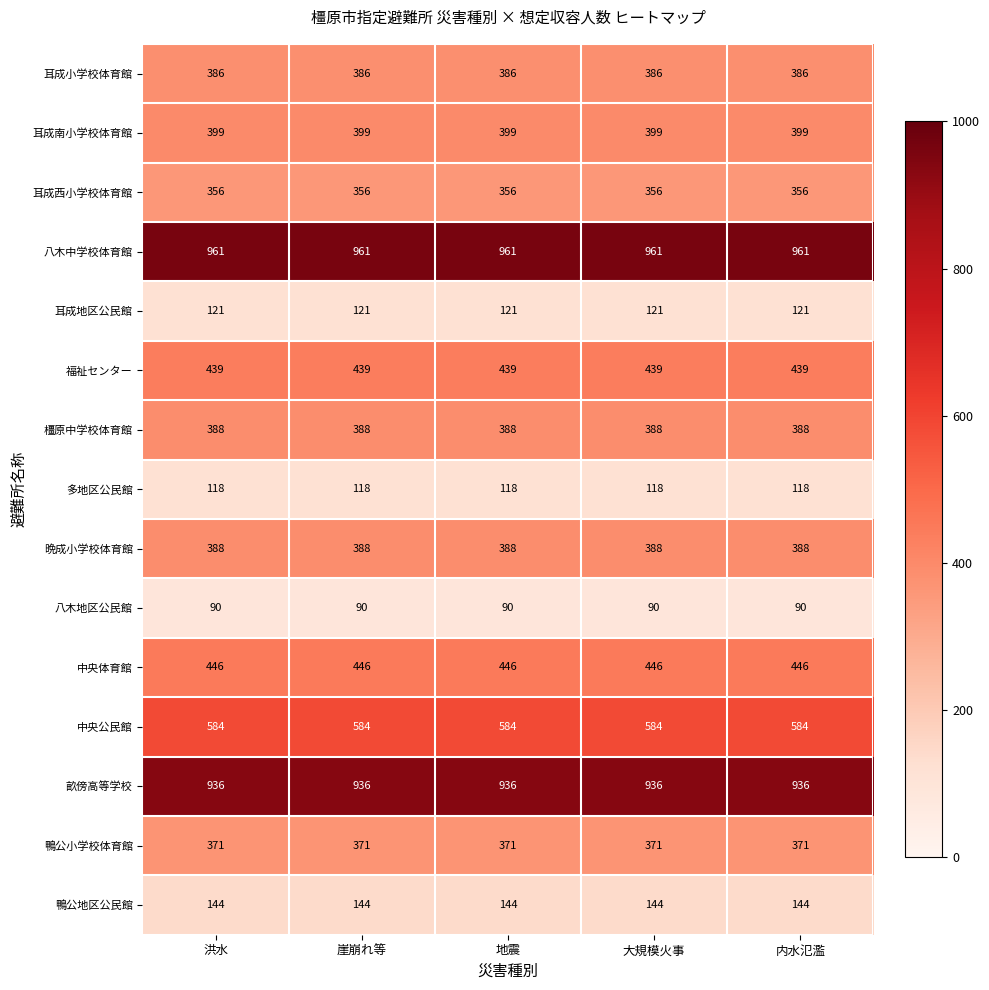

What is the total value across all series at 崖崩れ等?

6127